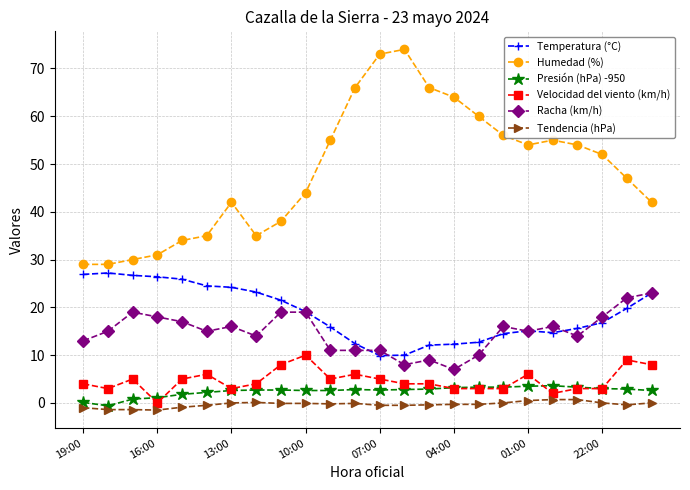

Which series has the largest total across all categories?

Humedad (%)